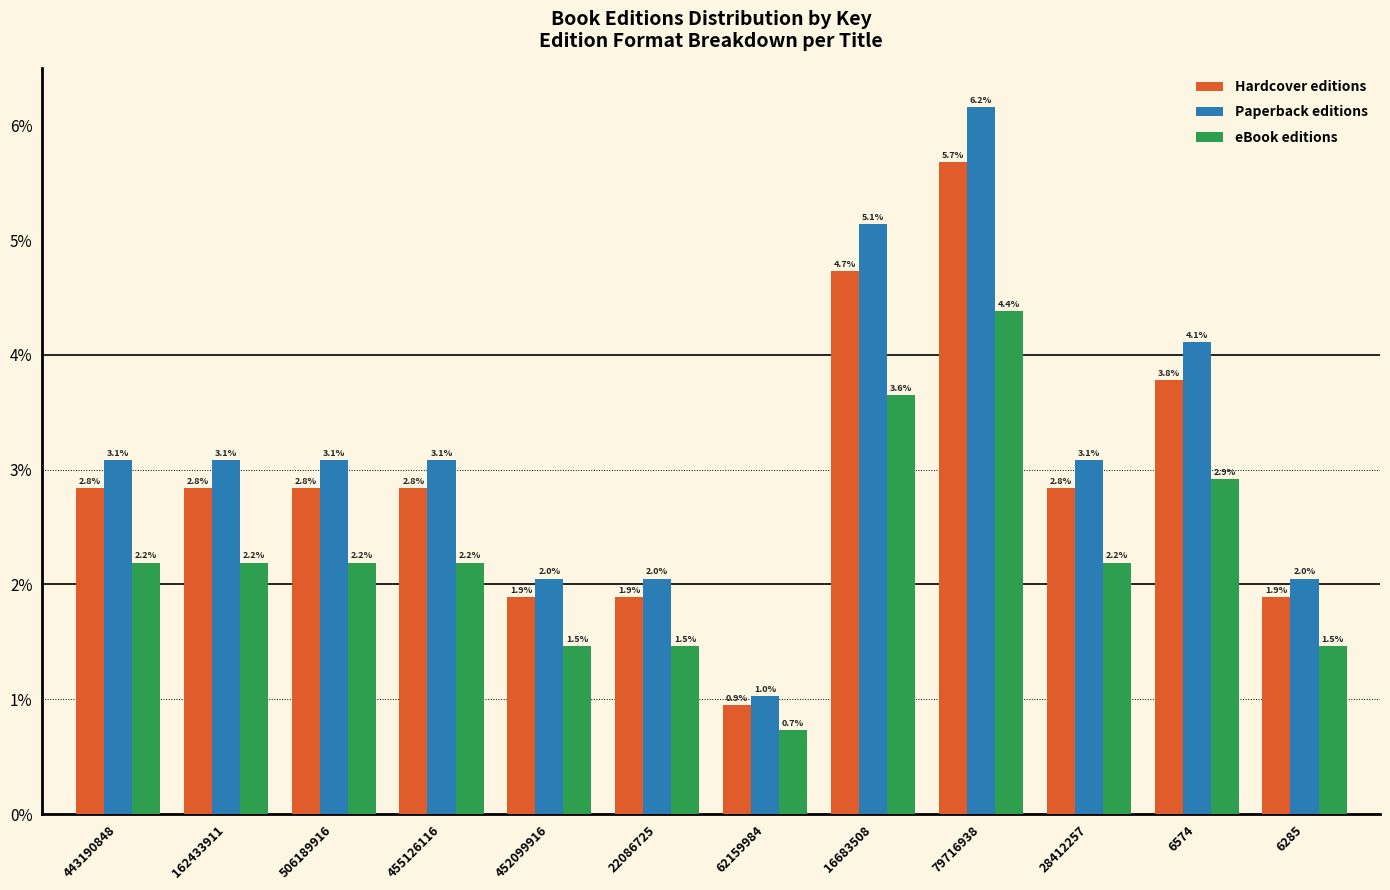

Is the value of Hardcover editions at 62159984 greater than the value of Paperback editions at 79716938?

No